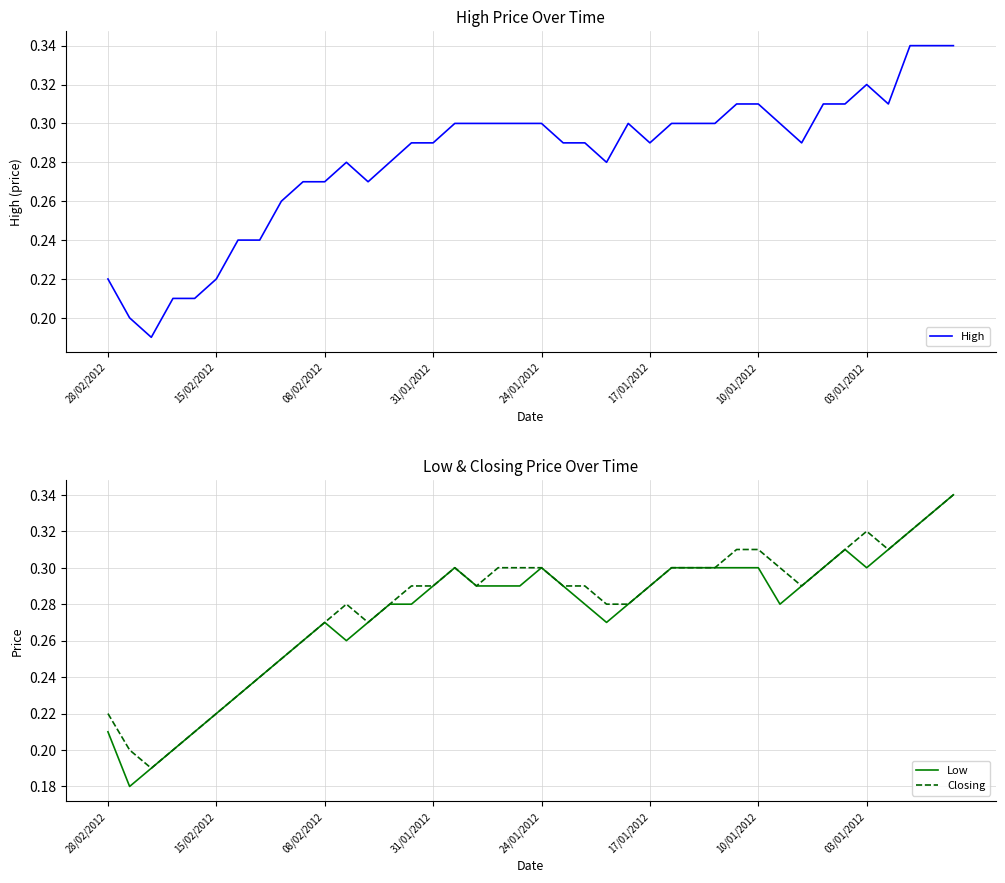

Is this an area chart (filled region under the line)?

No